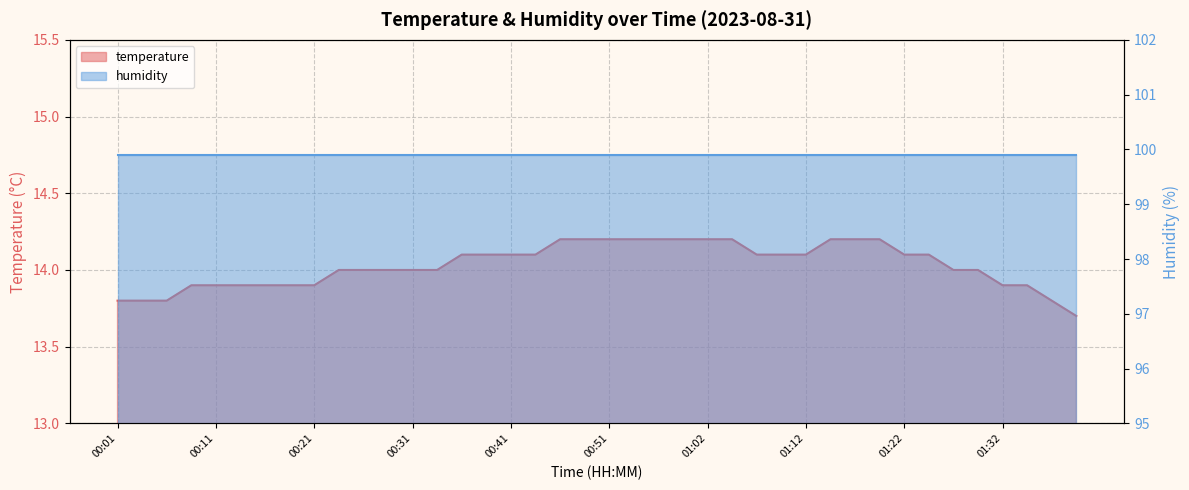

Reading right to left, extract all data points from this chart.

13.7	13.8	13.9	13.9	14.0	14.0	14.1	14.1	14.2	14.2	14.2	14.1	14.1	14.1	14.2	14.2	14.2	14.2	14.2	14.2	14.2	14.2	14.1	14.1	14.1	14.1	14.0	14.0	14.0	14.0	14.0	13.9	13.9	13.9	13.9	13.9	13.9	13.8	13.8	13.8